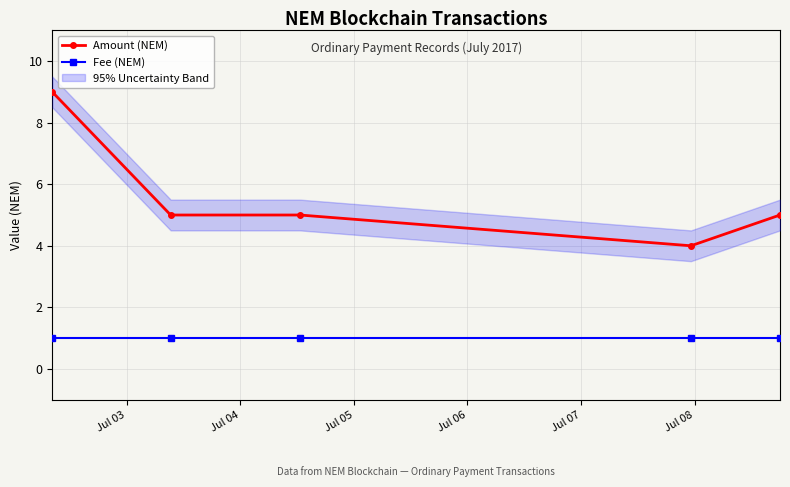

What is the highest value of the Amount (NEM) series?

9